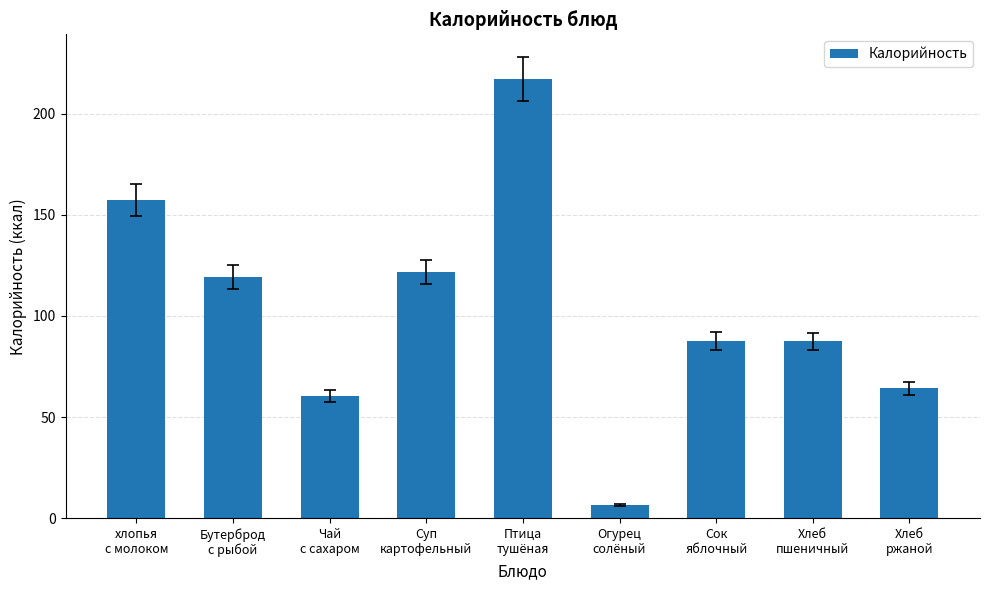

What is the value of the 4th bar from the left?

121.7